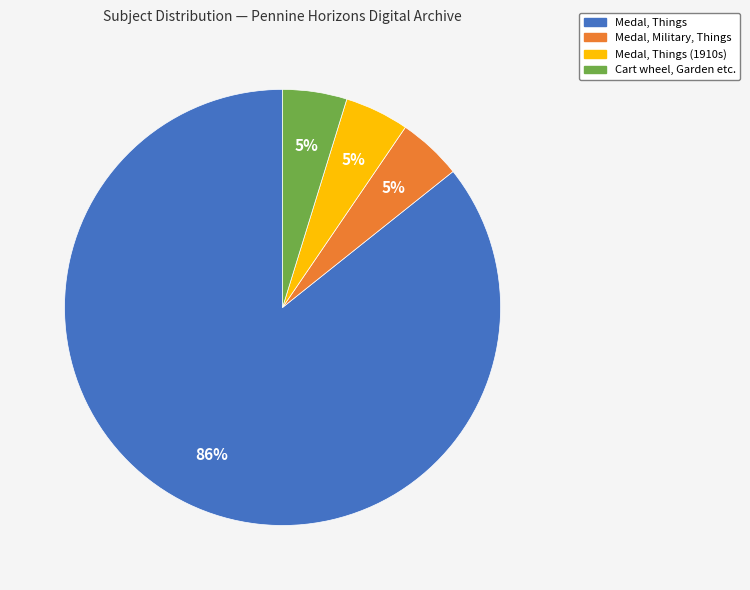

Count the number of slices in the pie.

4